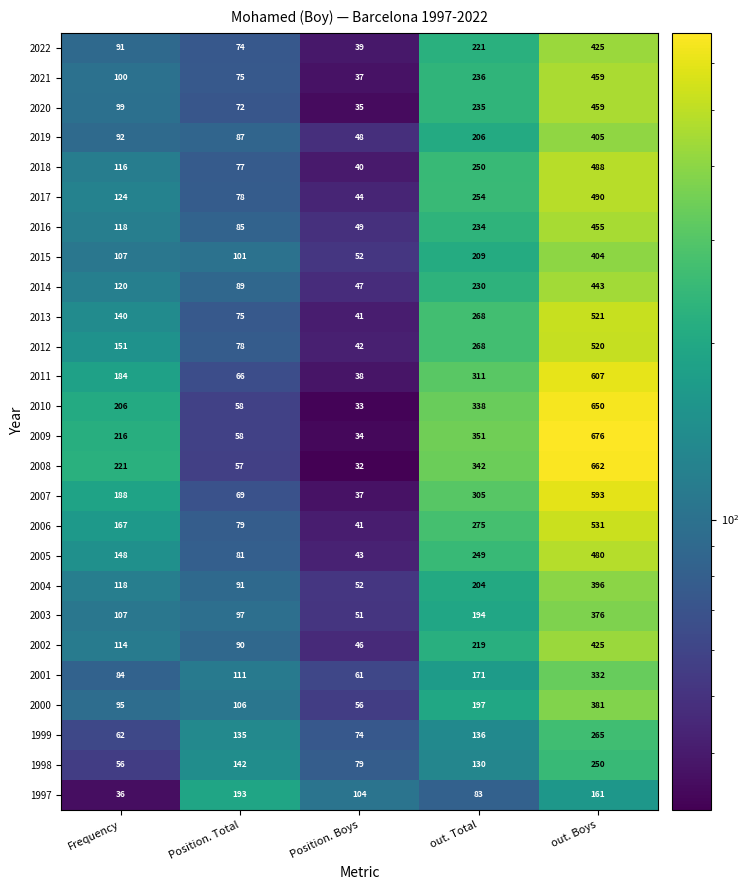

What is the difference between the highest and lowest values at Frequency?

185